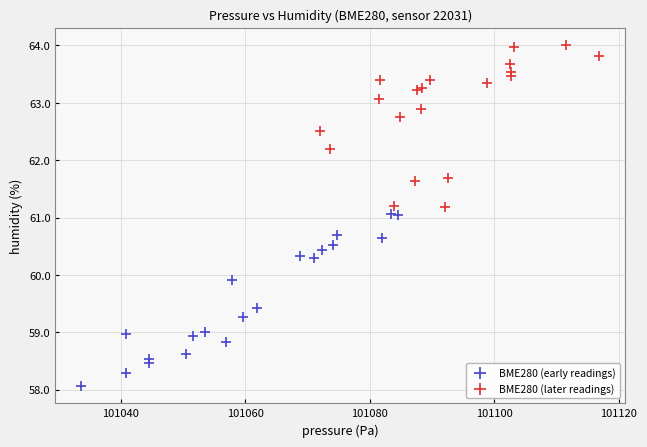

Which series contains the highest Y value?

BME280 (later readings)